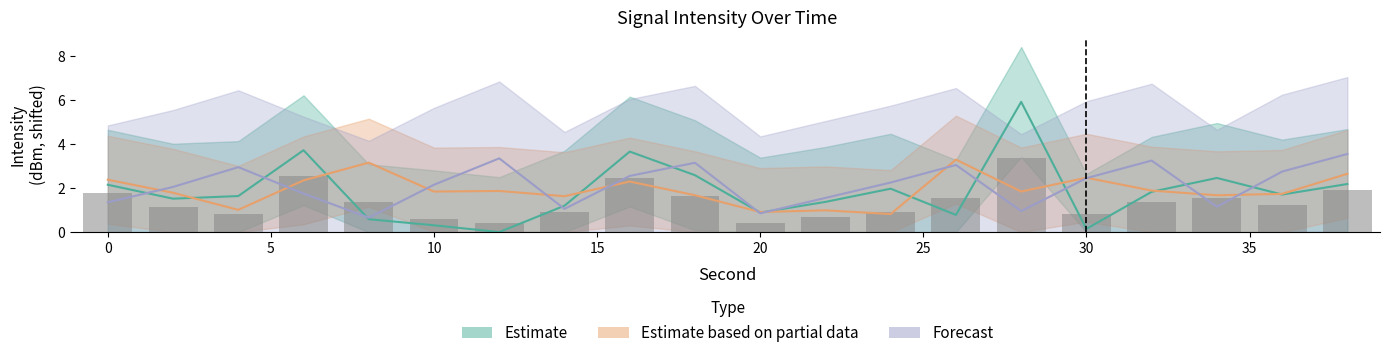

The value of Estimate based on partial data at 36 is 2.8. True or false?

False